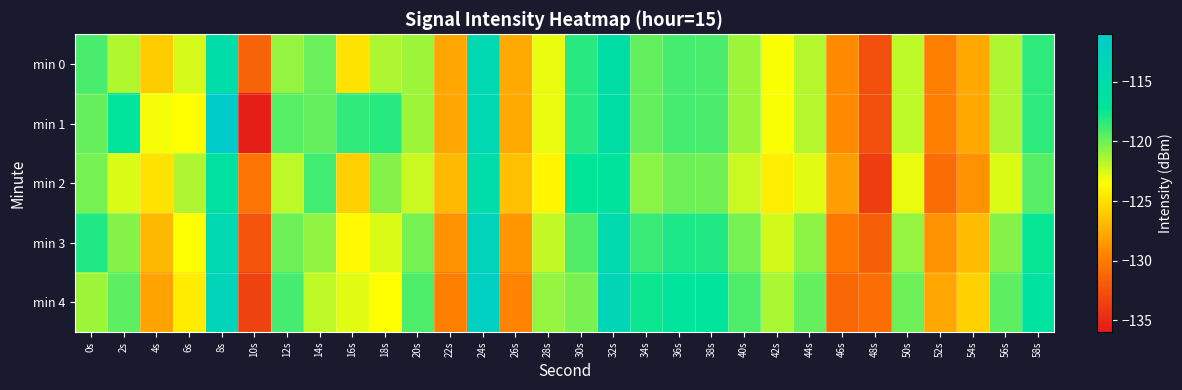

What is the total value across all series at 40s?

-603.8